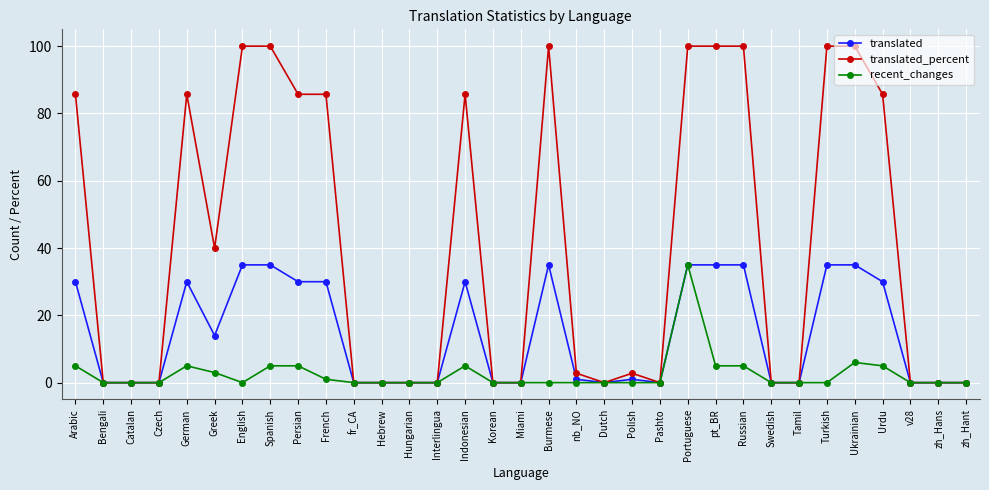

Rank the series by their average value, from lowest to highest.

recent_changes, translated, translated_percent